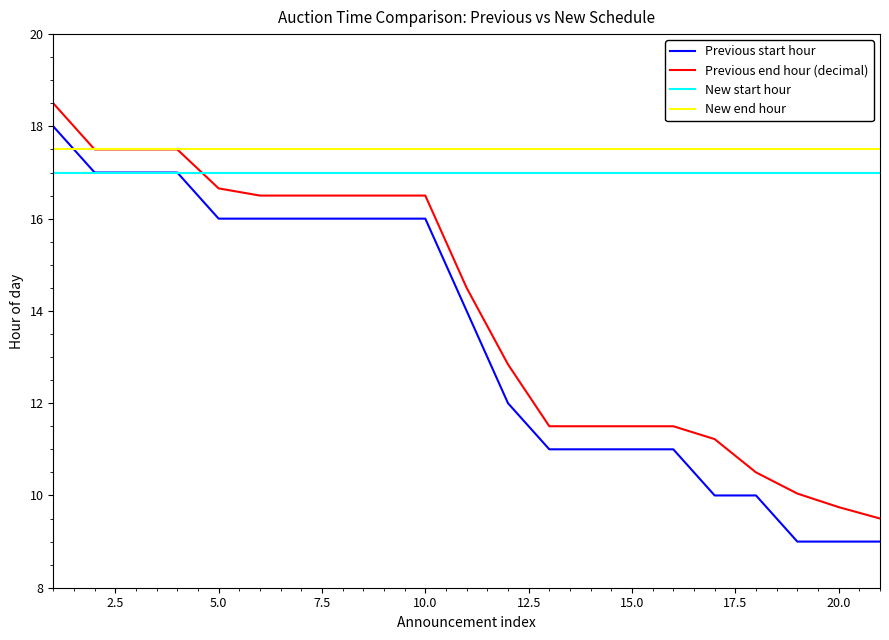

Which series has the largest total across all categories?

New end hour